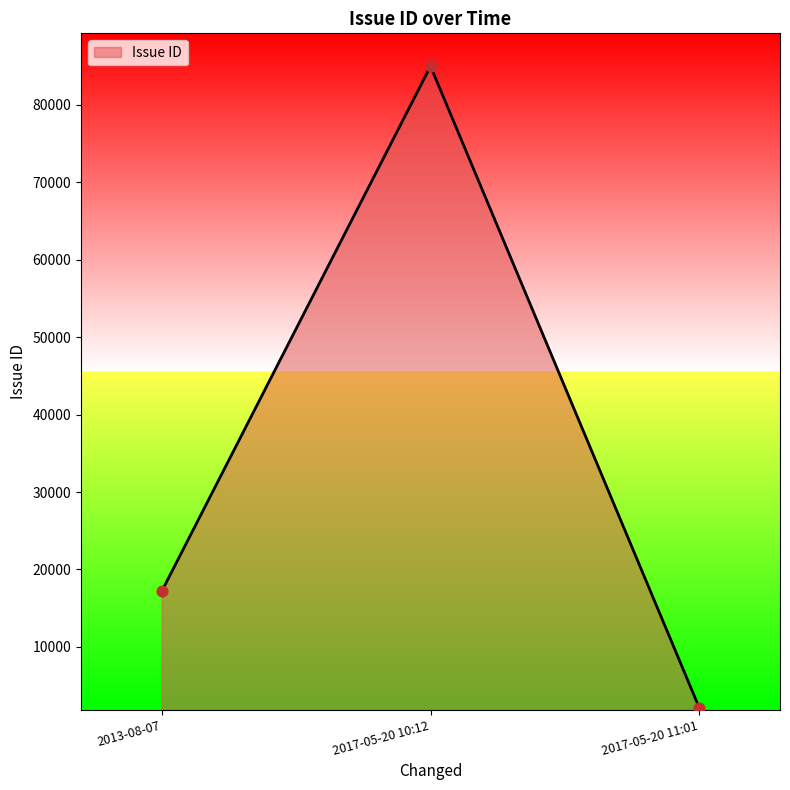

Between 2017-05-20 11:01 and 2017-05-20 10:12, which is larger?

2017-05-20 10:12